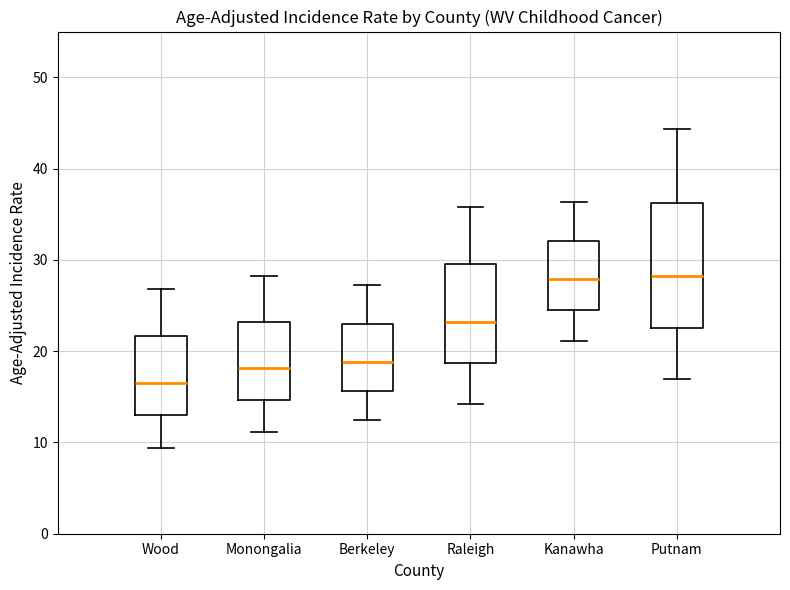

Comparing the boxes themselves (not the whiskers), which one is the tallest?

Putnam